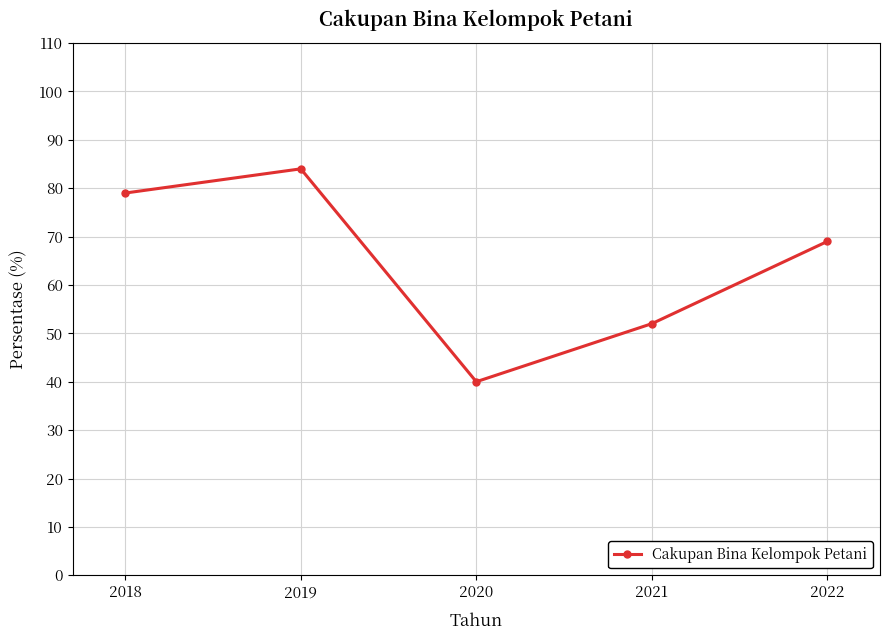

How many values are between 52 and 79?

3